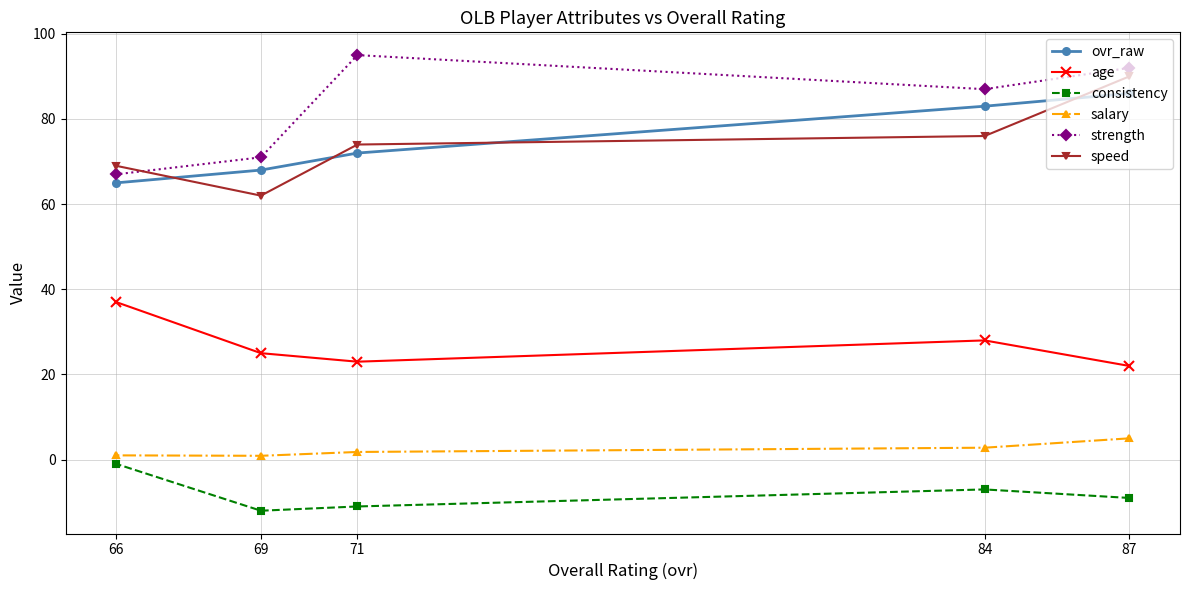

At which category is the sum across all series the highest?

87